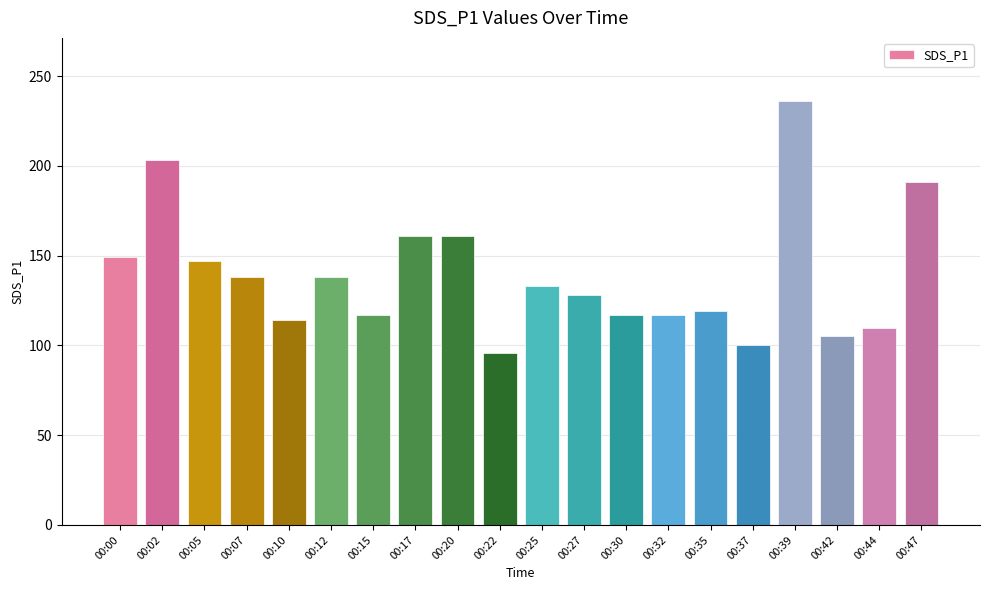

Which label corresponds to the smallest value in the chart?

00:22